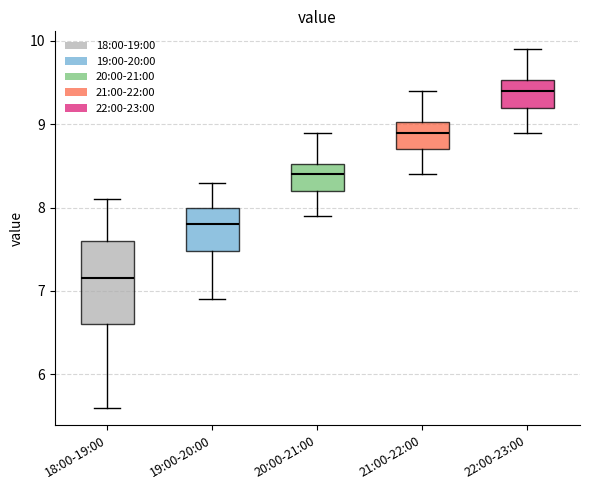

Where does the lower whisker of the box for 22:00-23:00 end on the y-axis? The values are not printed on the chart, so give them approximately, as read against the axis.

8.9